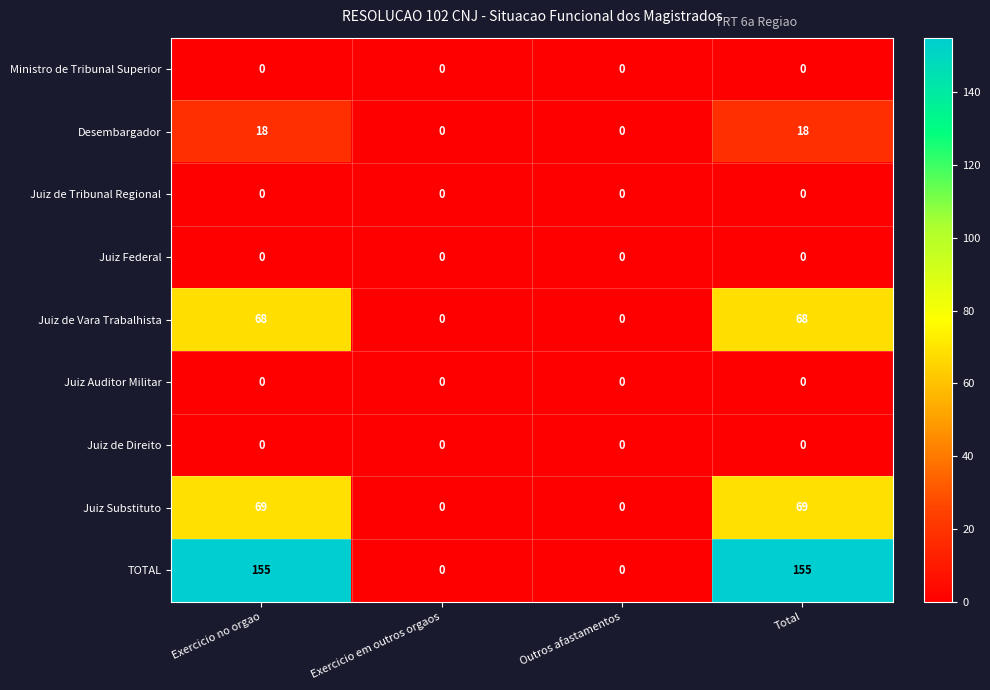

True or false: TOTAL has a value of 155 at Total.

True